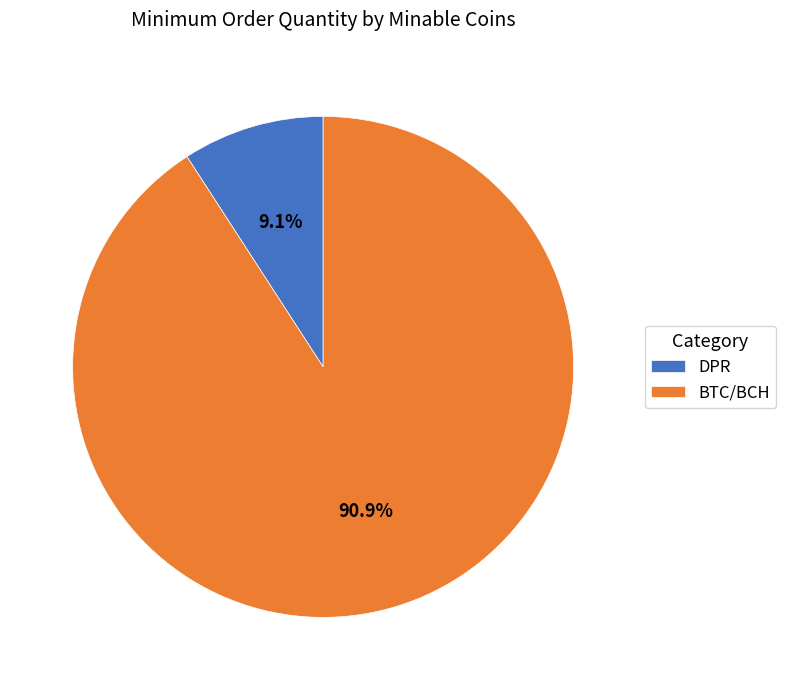

How many slices are in this pie chart?

2